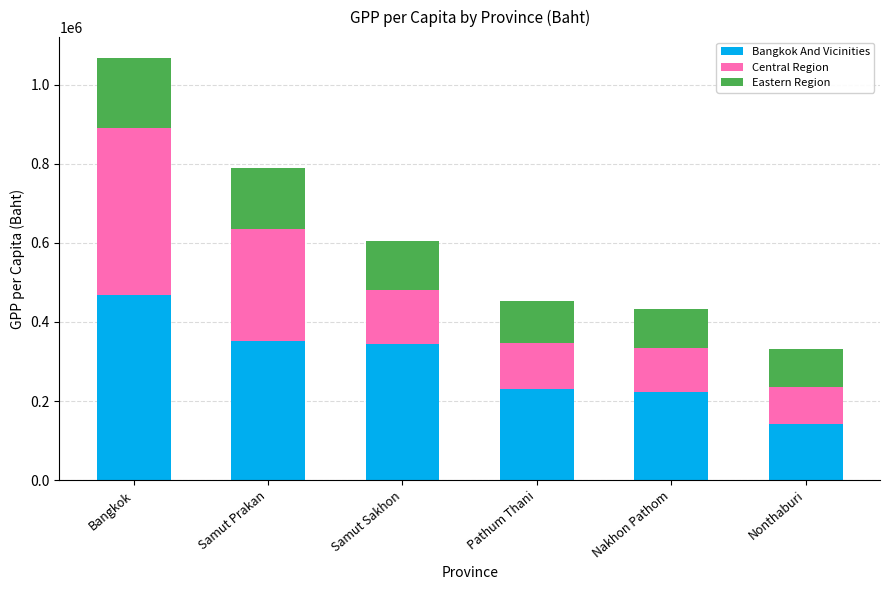

How many distinct data groups are displayed?

3